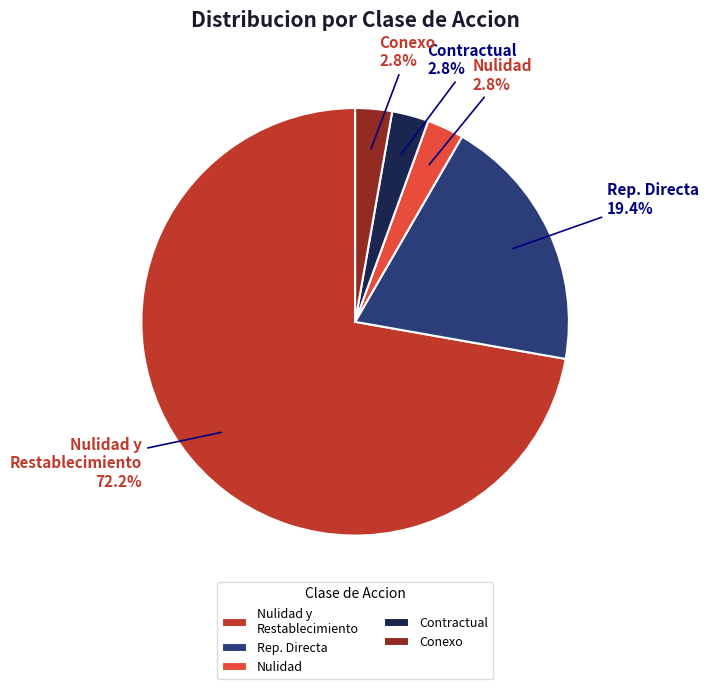

Which slice is the largest?

Nulidad y Restablecimiento